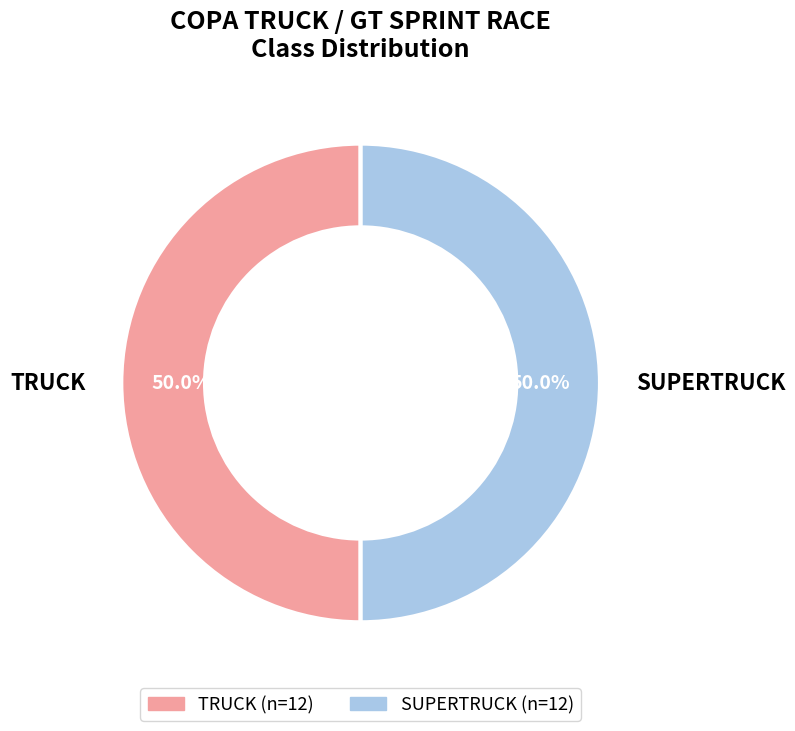

To the nearest percent, what is the average slice percentage?

50%